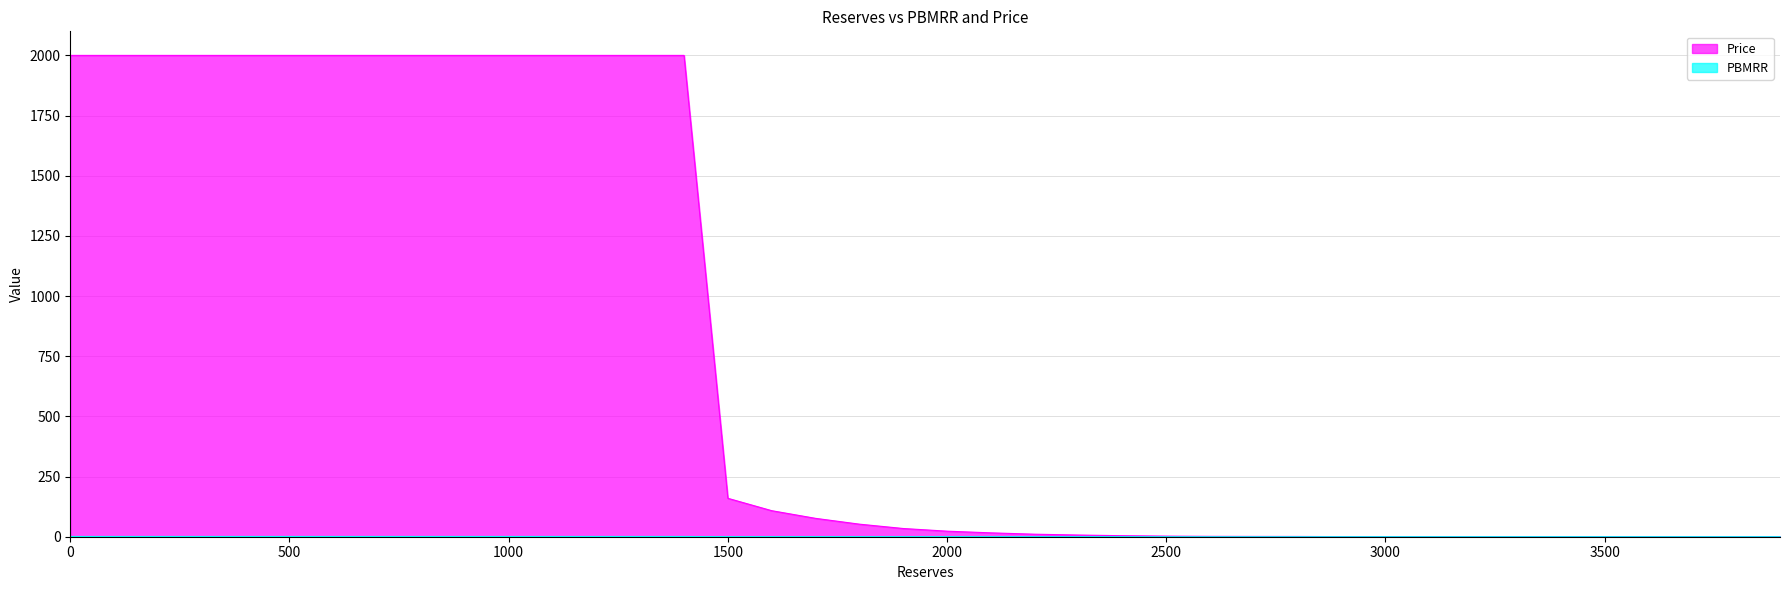

Reading right to left, extract all data points from this chart.

PBMRR: 0.0	0.0	0.0	0.0	0.0	0.0	0.0	0.0	0.0	0.0	0.5	1.1	1.2	1.5	2.4	4.2	7.0	10.5	16.1	23.1	34.2	52.2	76.3	108.2	159.7	2000.0	2000.0	2000.0	2000.0	2000.0	2000.0	2000.0	2000.0	2000.0	2000.0	2000.0	2000.0	2000.0	2000.0	2000.0
Price: 0.0	0.0	0.0	0.0	0.0	0.0	0.0	0.0	0.0	0.0	0.0	0.0	0.0	0.0	0.0	0.0	0.0	0.0	0.0	0.0	0.0	0.0	0.0	0.1	0.1	1.0	1.0	1.0	1.0	1.0	1.0	1.0	1.0	1.0	1.0	1.0	1.0	1.0	1.0	1.0